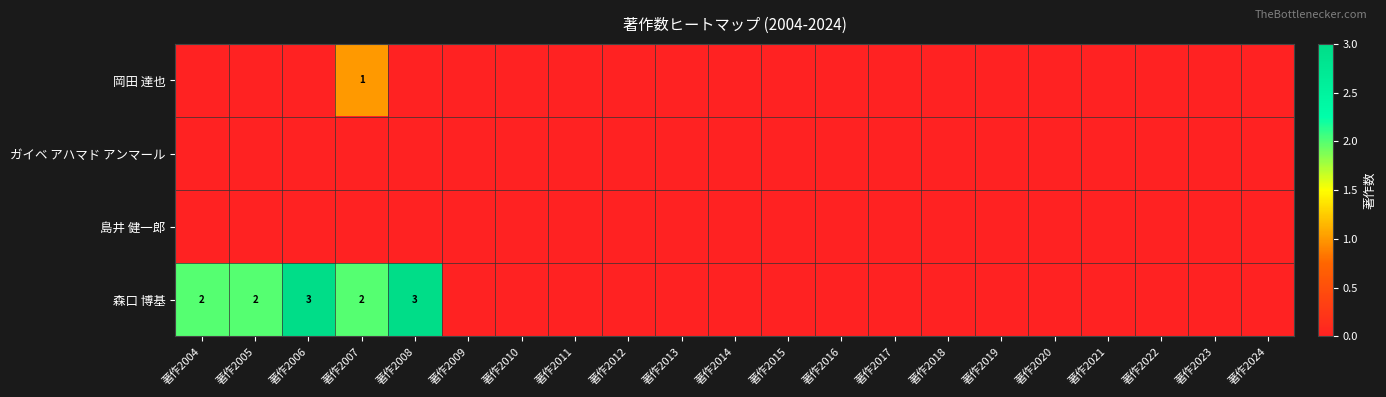

Which series has the largest total across all categories?

森口 博基